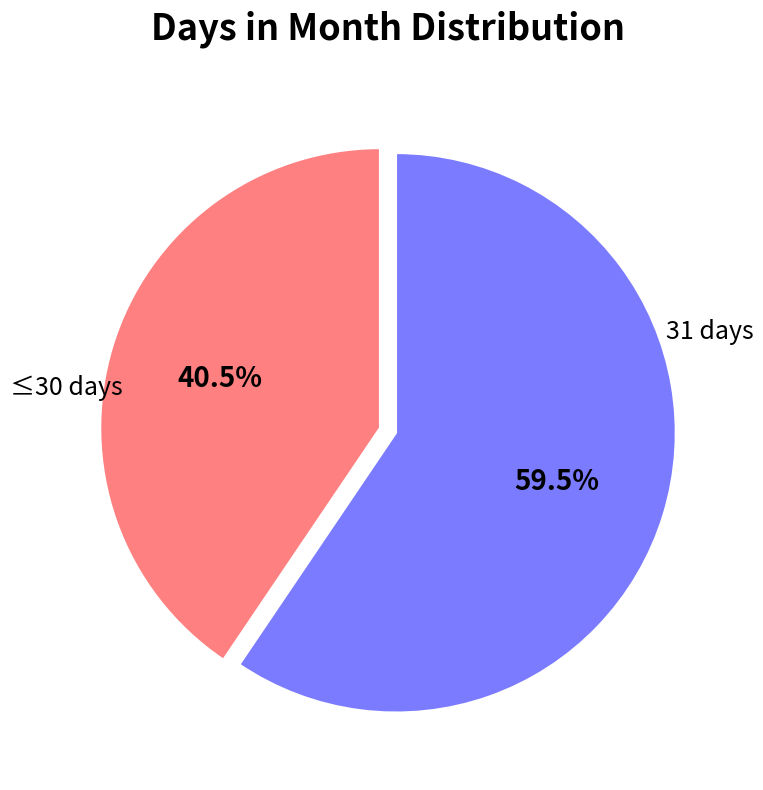

Which category has the smallest portion of the pie?

≤30 days